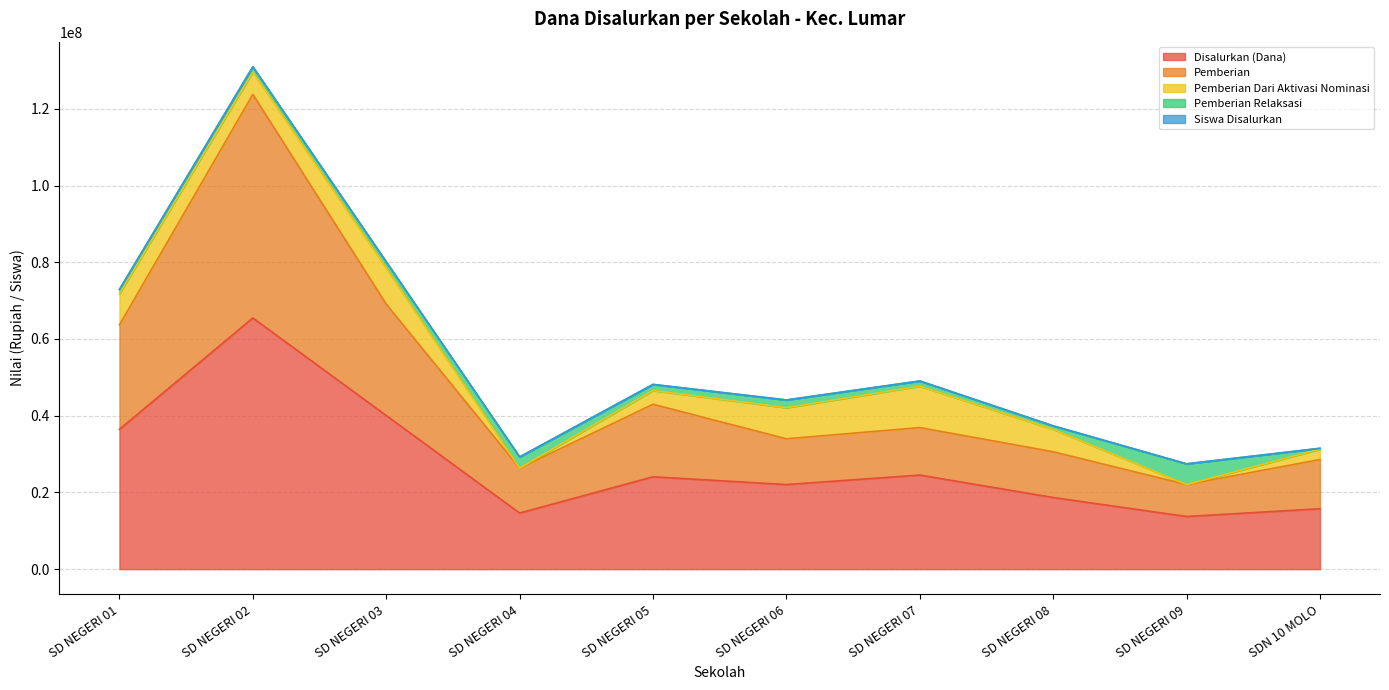

The value of Disalurkan (Dana) at SD NEGERI 05 is 15251612. True or false?

False